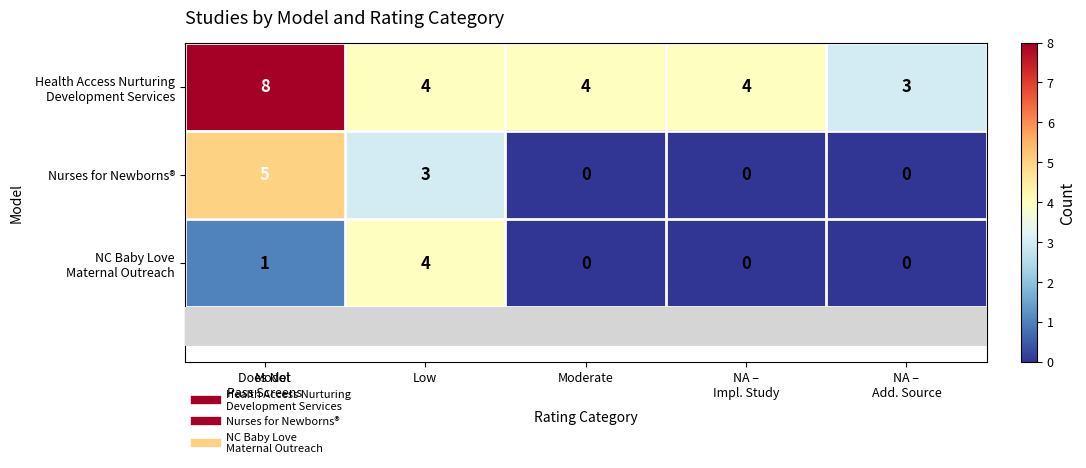

What is the maximum value shown in the chart?

8